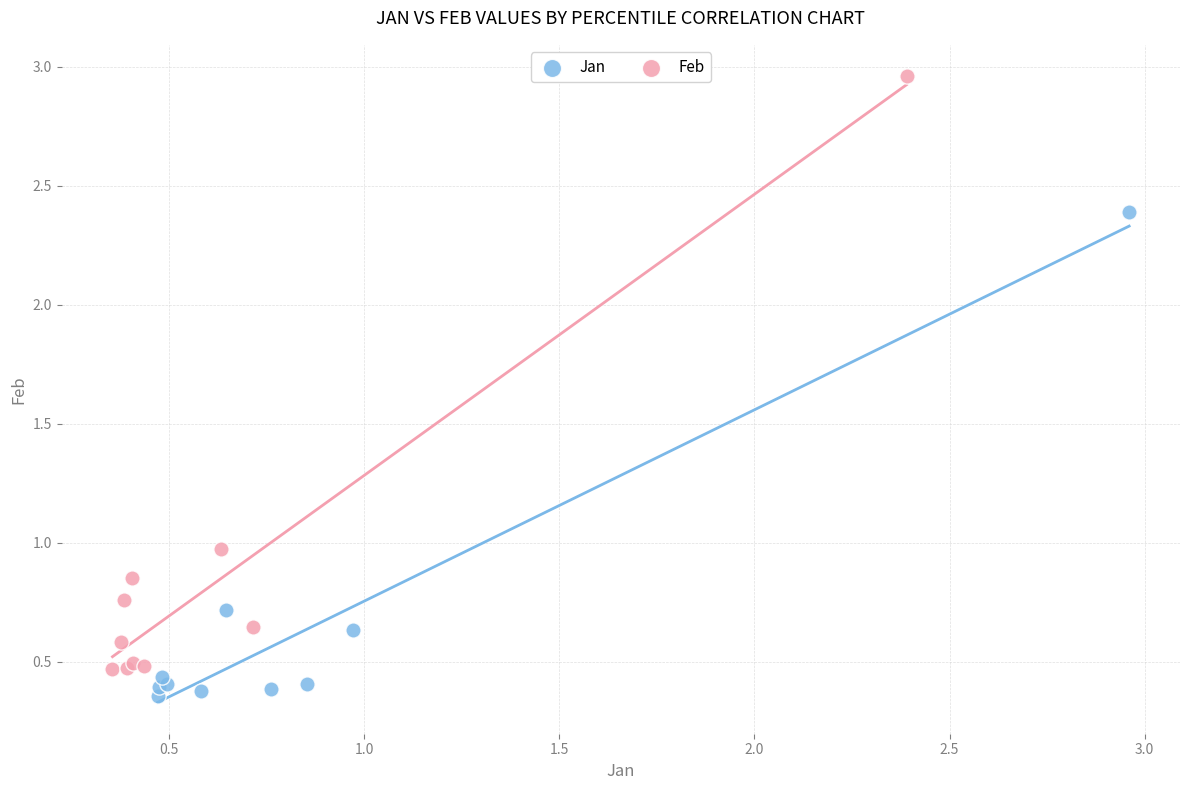

Which series reaches the maximum Y coordinate?

Feb